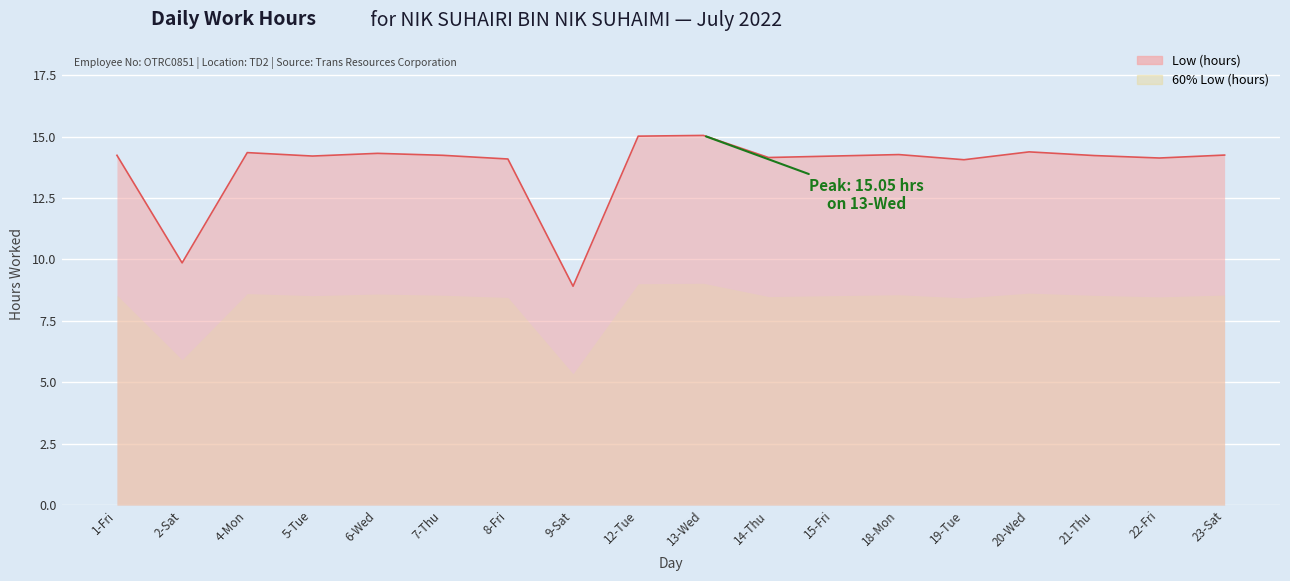

At which category does the chart reach its peak across all series?

13-Wed